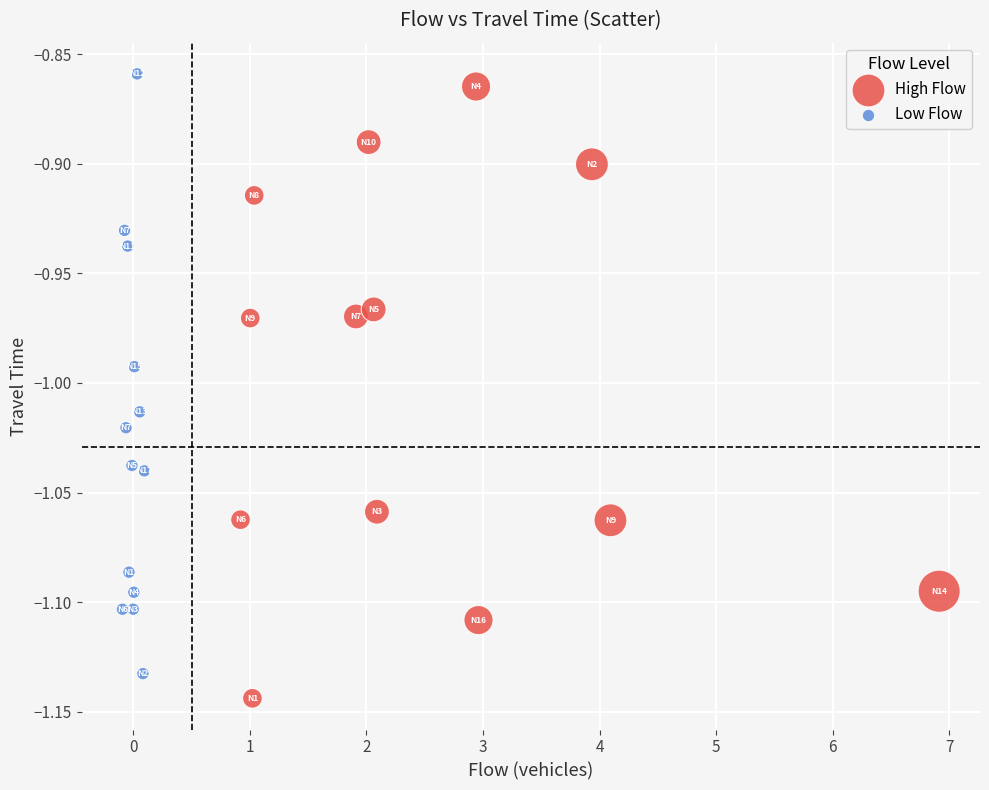

Which series reaches the maximum Y coordinate?

Low Flow